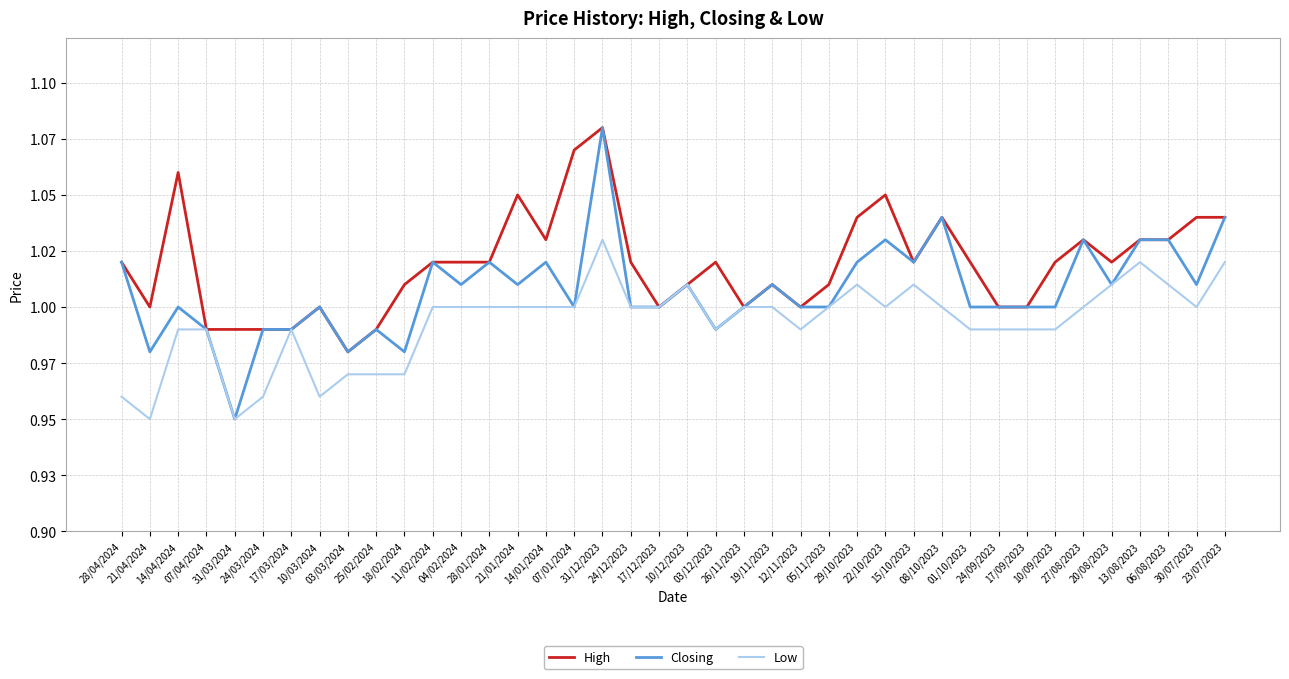

The value of High at 21/04/2024 is 0.4. True or false?

False